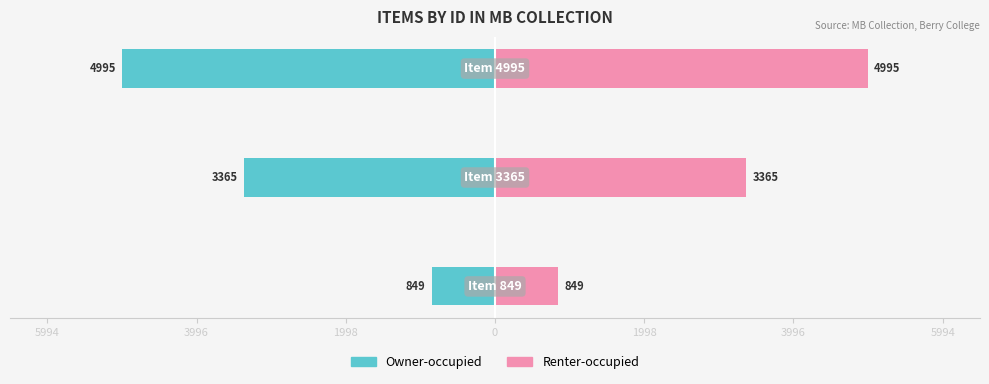

What are all the series names shown in the legend?

Owner-occupied, Renter-occupied